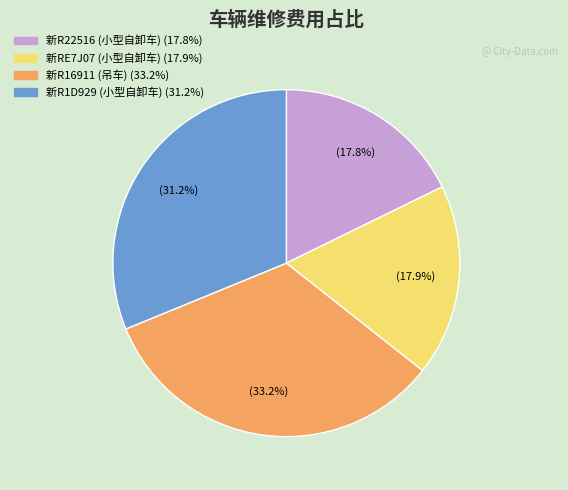

To the nearest percent, what is the difference between the largest and smallest slice percentages?

15%